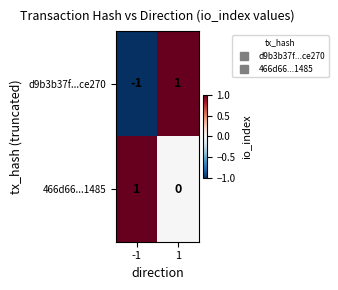

Reading right to left, what are all the values shown in this chart?

d9b3b37f...ce270: 1	-1
466d66...1485: 0	1